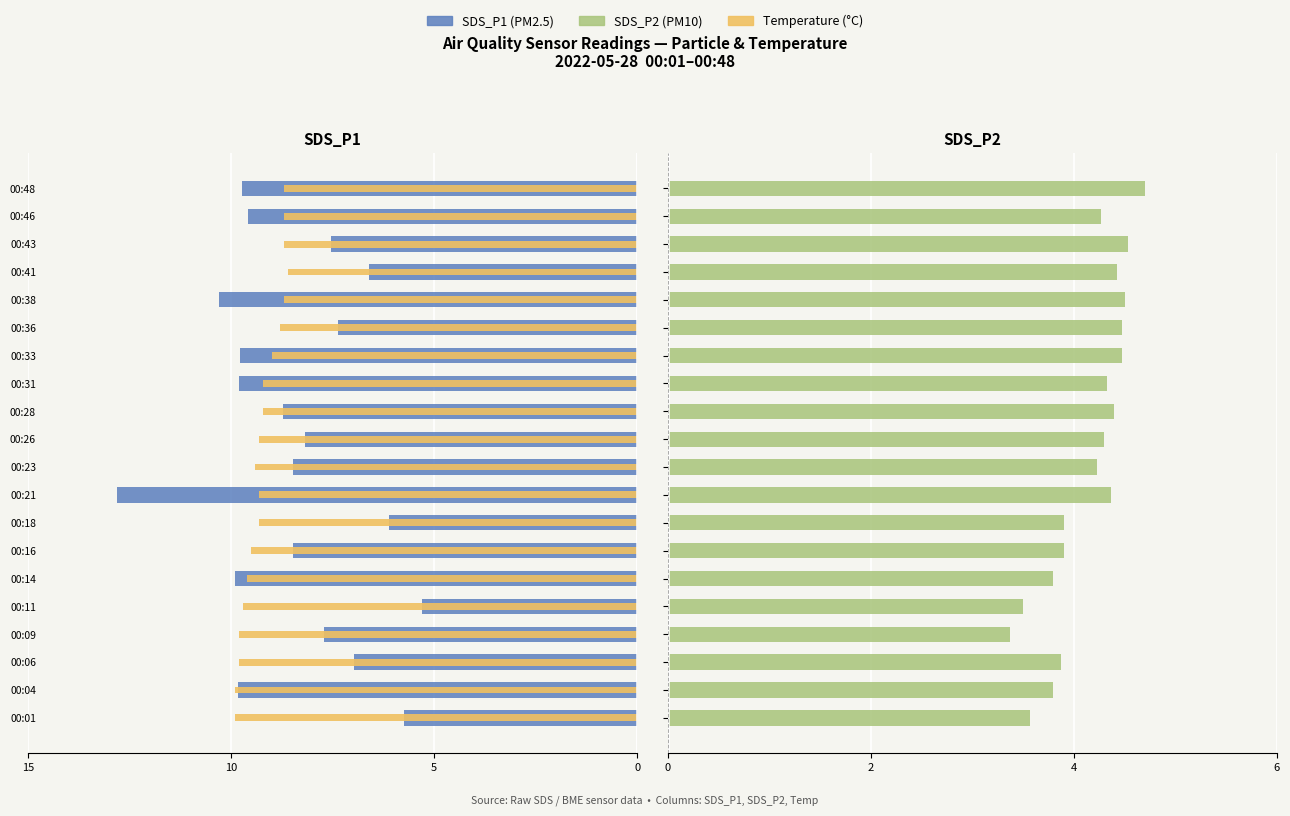

What are all the series names shown in the legend?

SDS_P1, Temp, SDS_P2